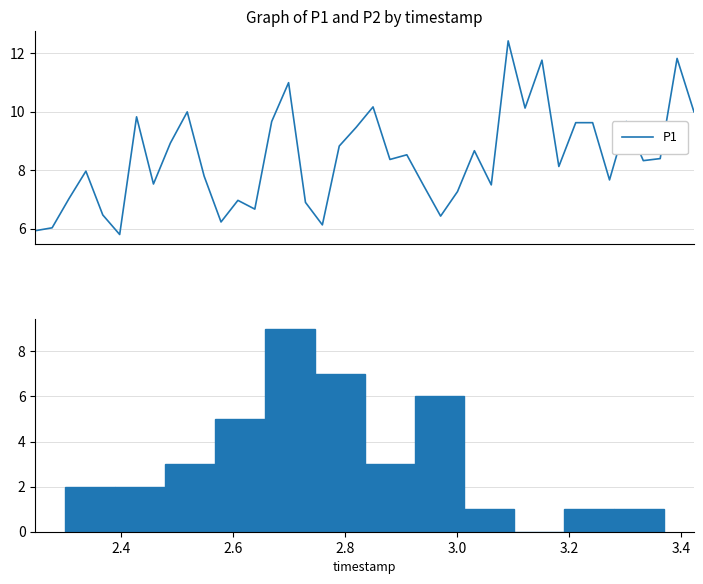

What is the change in value from 22 to 30?

+3.2